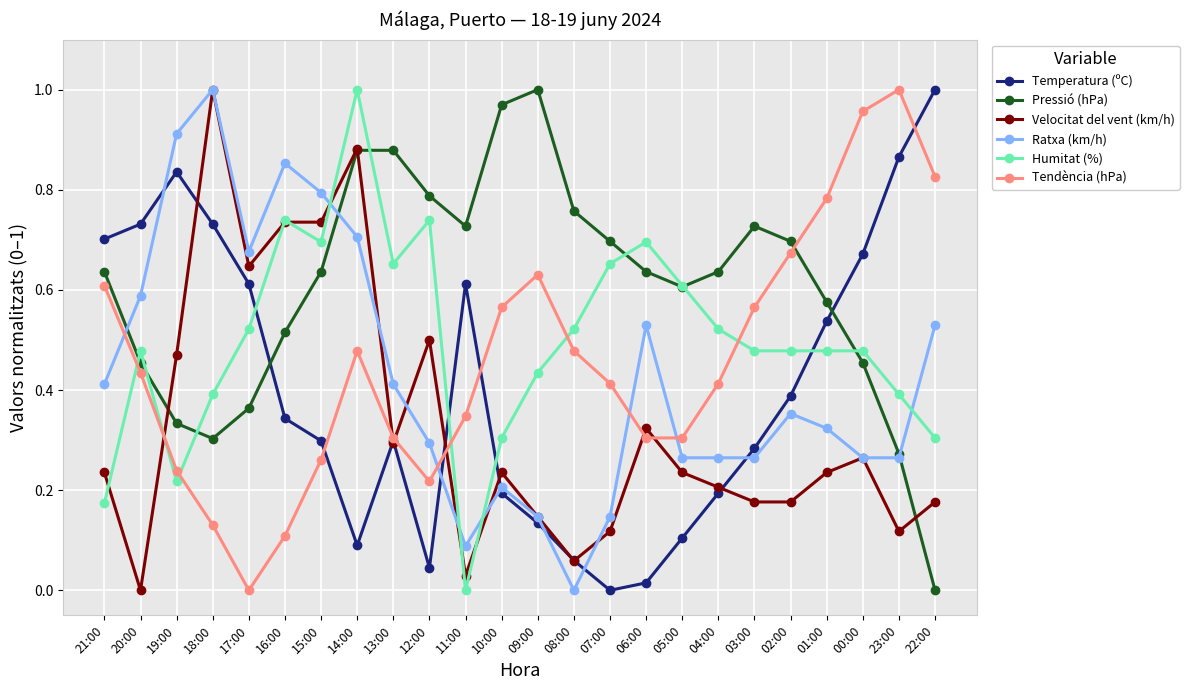

Is this an area chart (filled region under the line)?

No